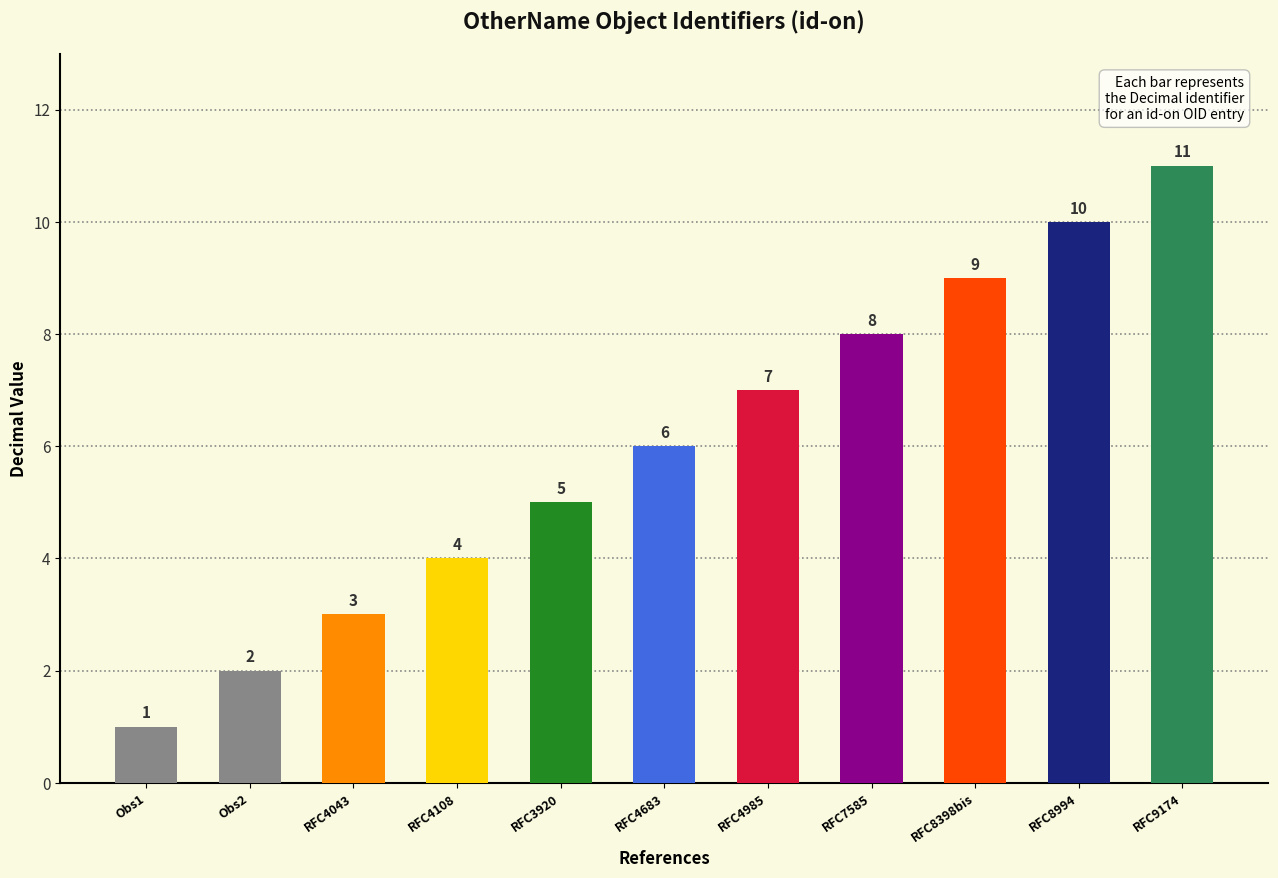

How many data points are above 6?

5